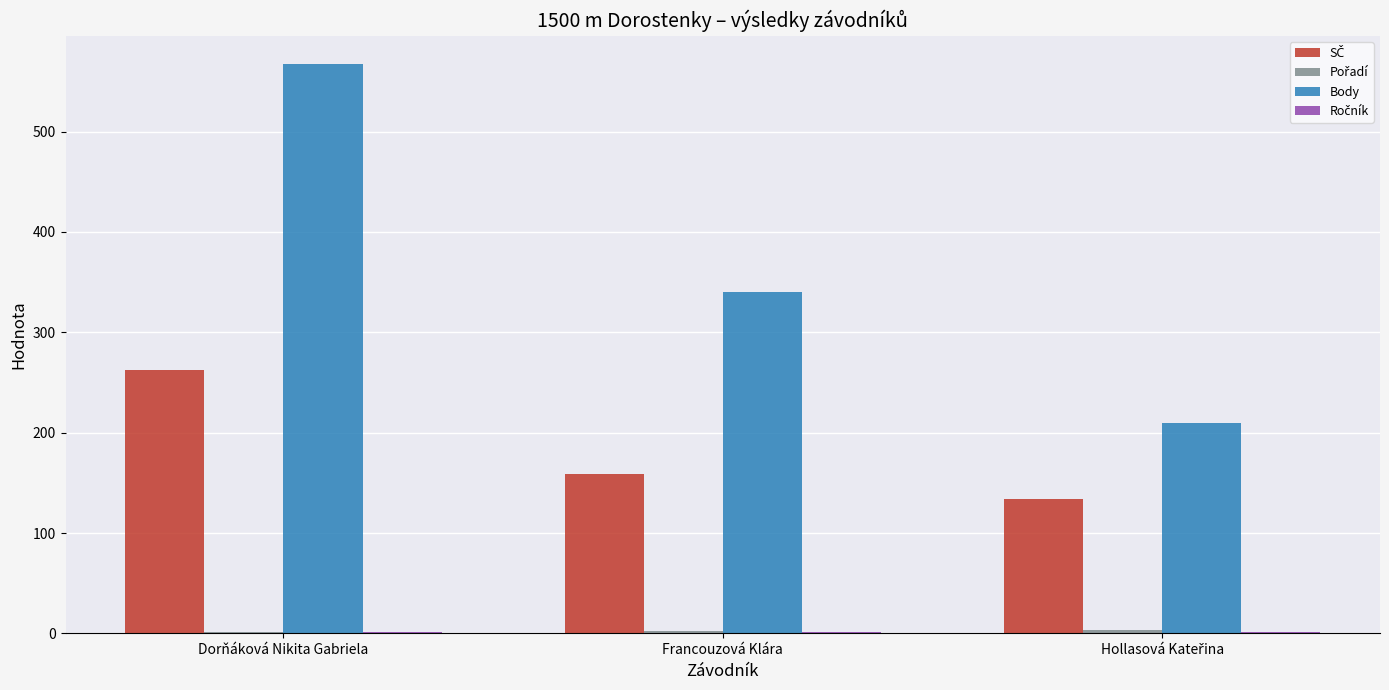

What is the sum of all Body values?

1117